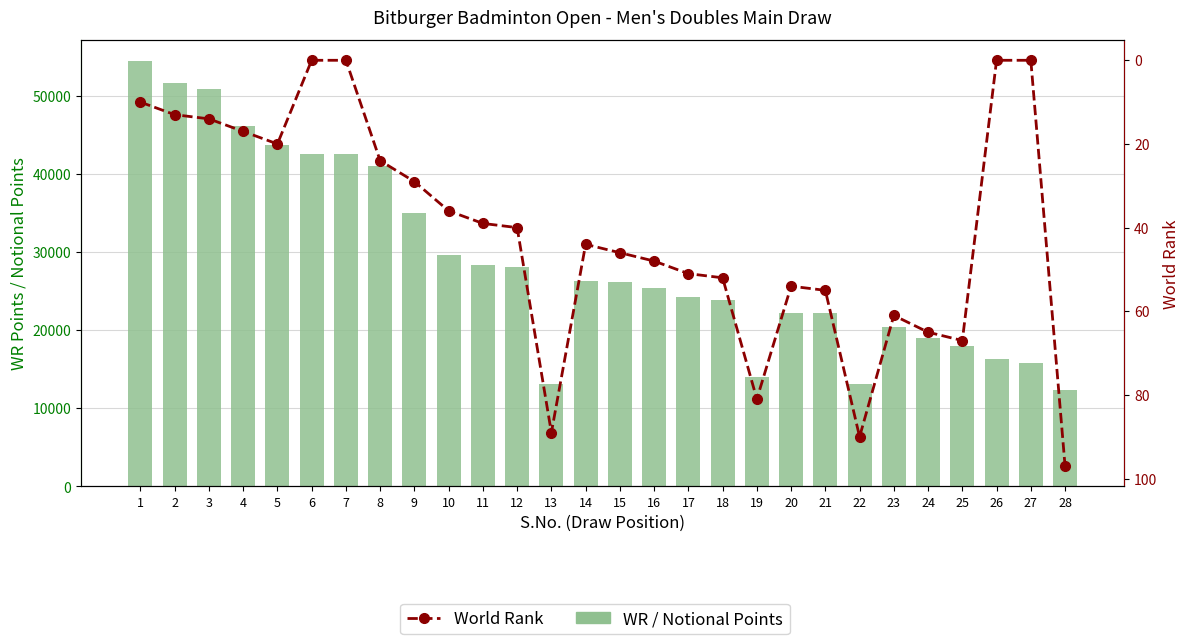

Is it true that WR / Notional Points equals 28371 at 11?

True